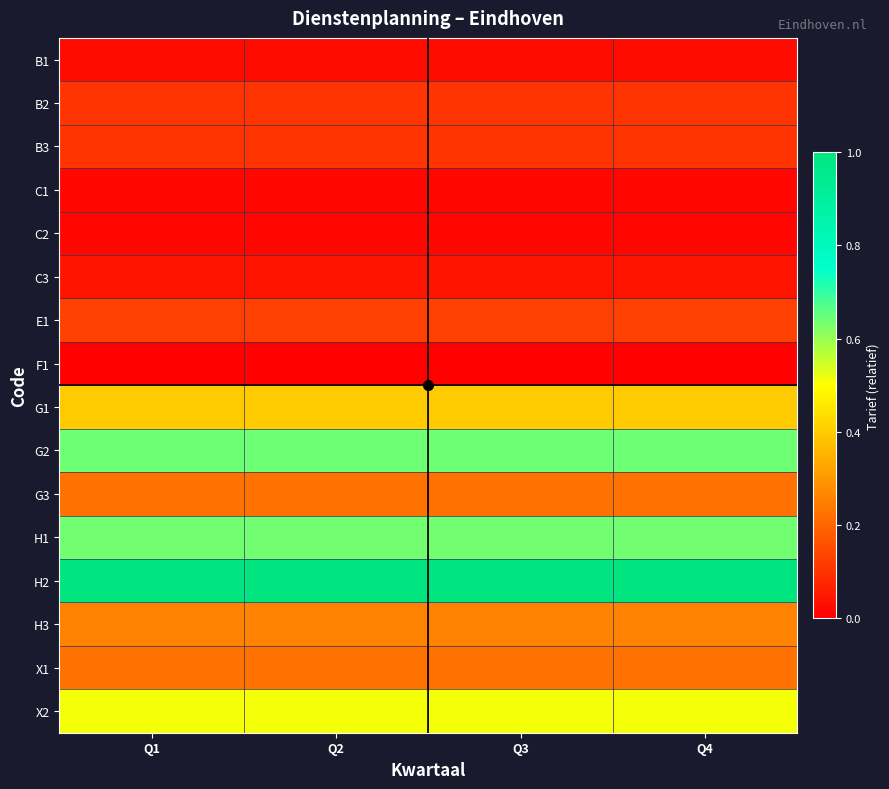

Reading left to right, list all the values displayed in this chart.

B1: Q1=0.0	Q2=0.0	Q3=0.0	Q4=0.0
B2: Q1=0.1	Q2=0.1	Q3=0.1	Q4=0.1
B3: Q1=0.1	Q2=0.1	Q3=0.1	Q4=0.1
C1: Q1=0.0	Q2=0.0	Q3=0.0	Q4=0.0
C2: Q1=0.0	Q2=0.0	Q3=0.0	Q4=0.0
C3: Q1=0.0	Q2=0.0	Q3=0.0	Q4=0.0
E1: Q1=0.1	Q2=0.1	Q3=0.1	Q4=0.1
F1: Q1=0.0	Q2=0.0	Q3=0.0	Q4=0.0
G1: Q1=0.4	Q2=0.4	Q3=0.4	Q4=0.4
G2: Q1=0.6	Q2=0.6	Q3=0.6	Q4=0.6
G3: Q1=0.2	Q2=0.2	Q3=0.2	Q4=0.2
H1: Q1=0.6	Q2=0.6	Q3=0.6	Q4=0.6
H2: Q1=1.0	Q2=1.0	Q3=1.0	Q4=1.0
H3: Q1=0.3	Q2=0.3	Q3=0.3	Q4=0.3
X1: Q1=0.2	Q2=0.2	Q3=0.2	Q4=0.2
X2: Q1=0.5	Q2=0.5	Q3=0.5	Q4=0.5